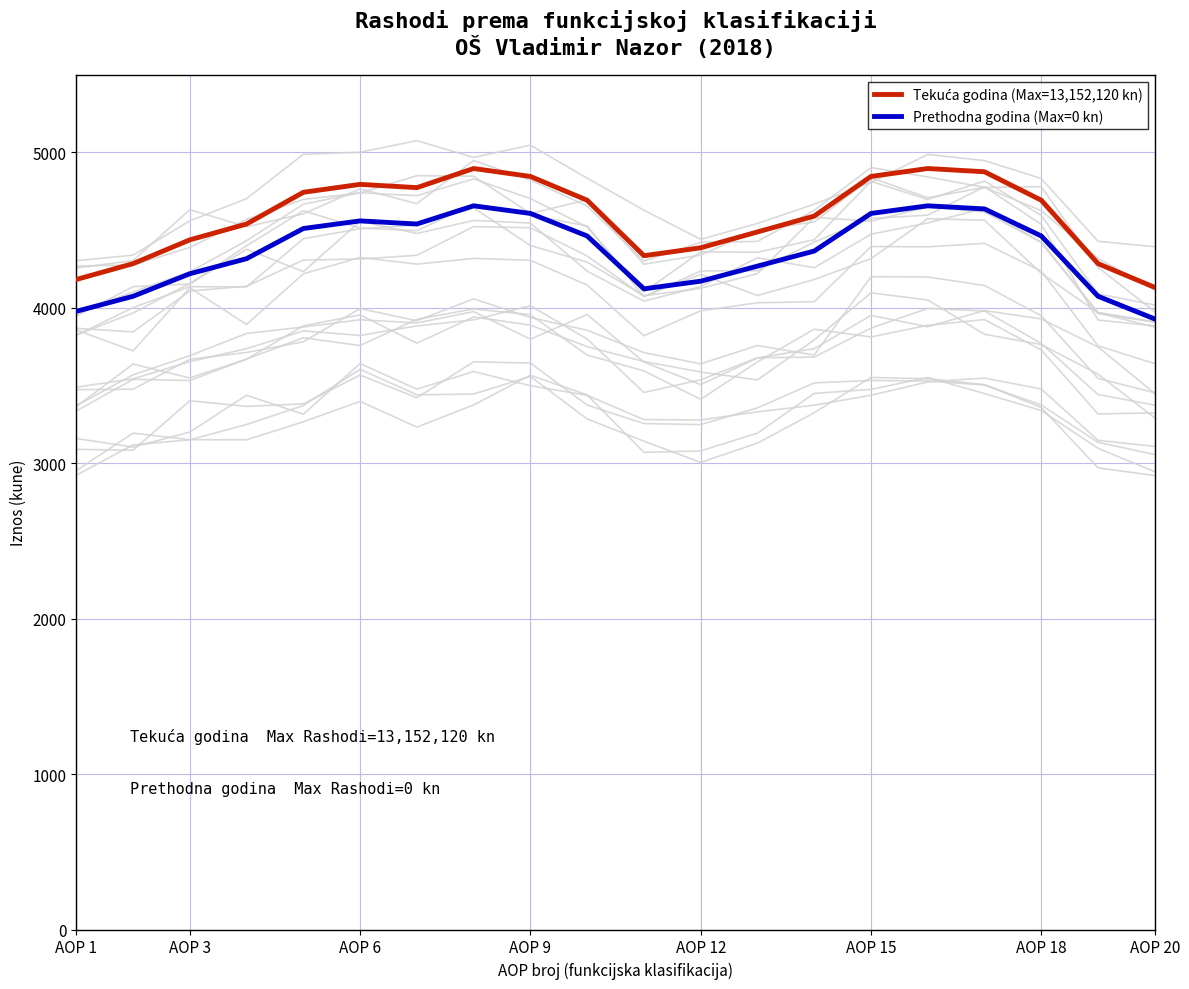

Between 9 and 12, which series saw the biggest shift?

Tekuća godina (Max=13,152,120 kn)